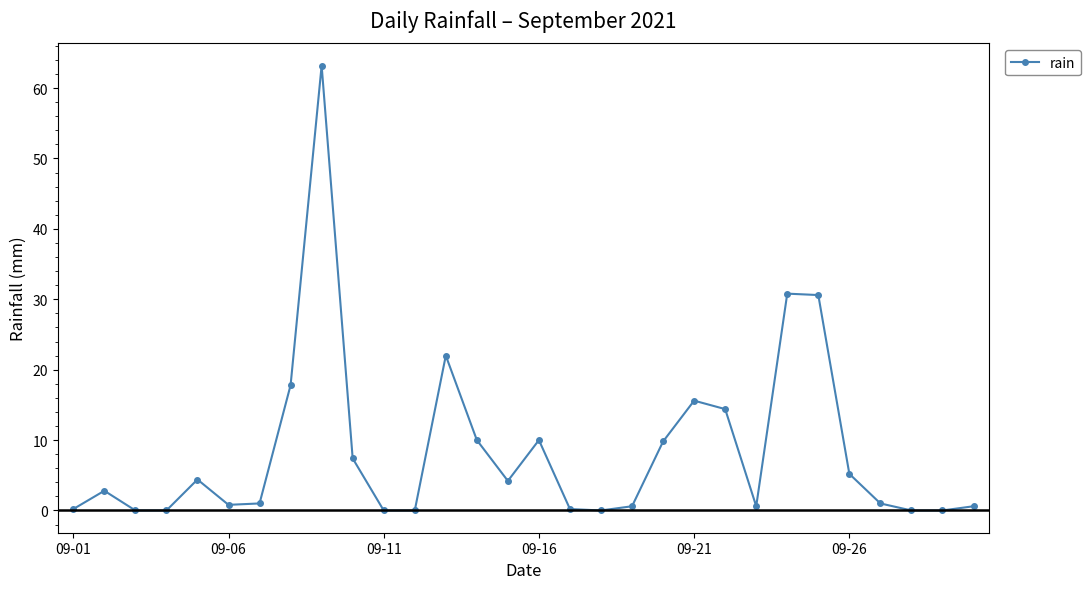

What is the greatest value displayed?

63.2